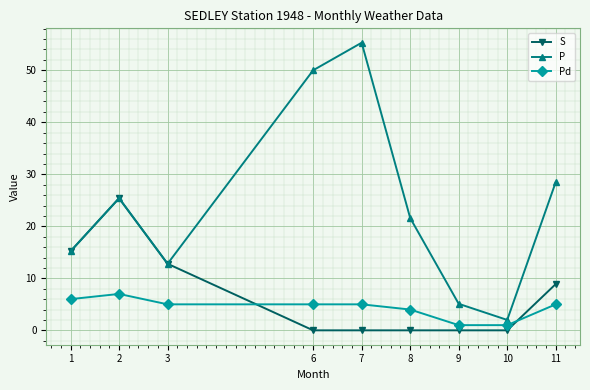

Which category has the highest value across all series?

7